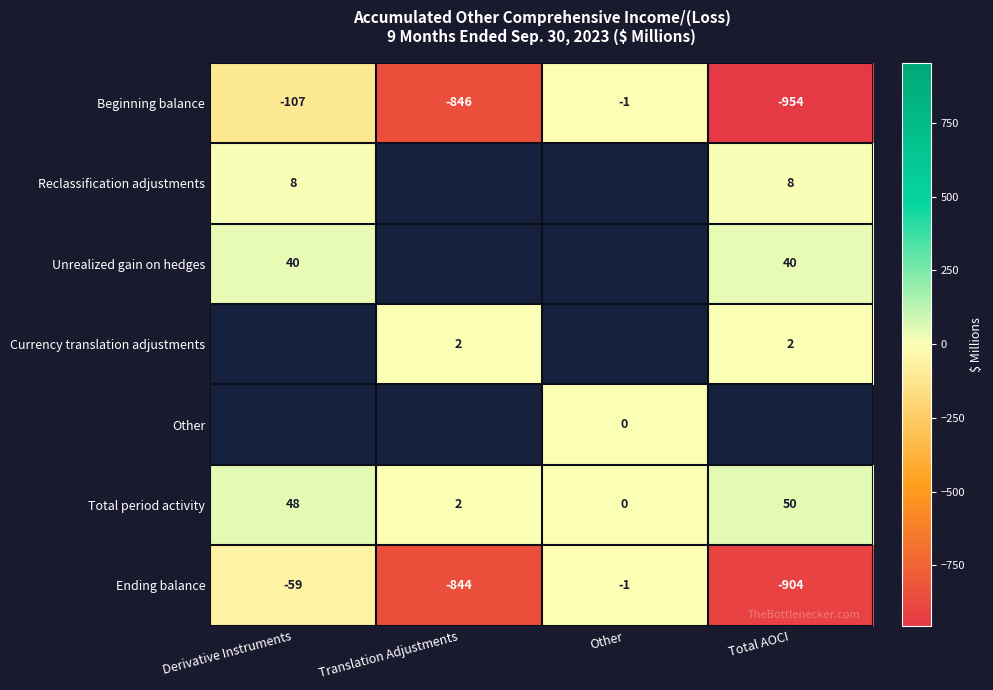

What is the approximate value of Ending balance at Total AOCI?

-904